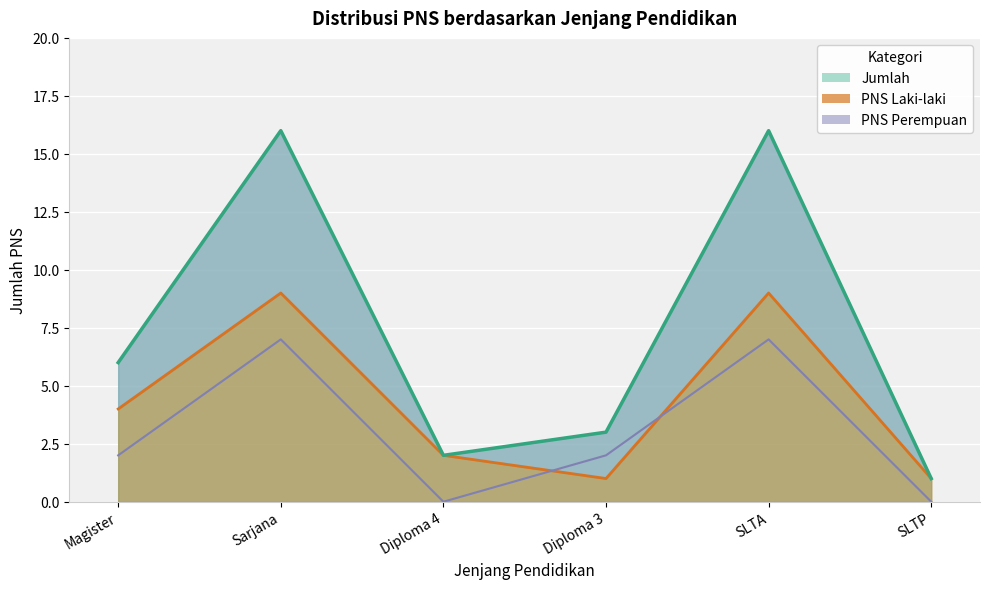

The PNS Laki-laki series shows 1 at SLTP. True or false?

True